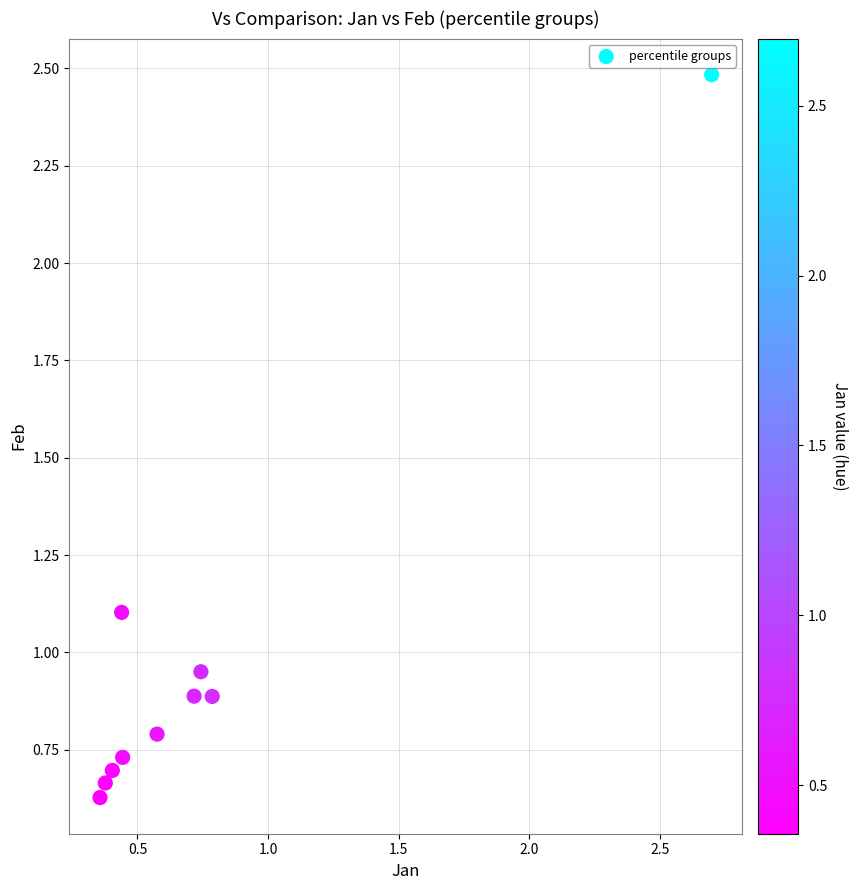

What is the average X value?

0.8